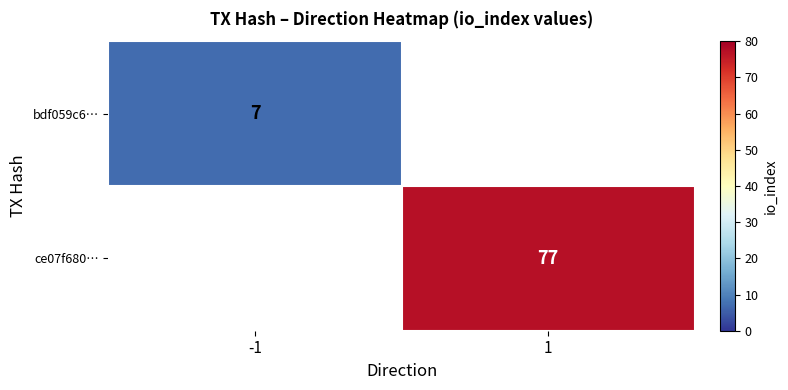

Is the value of ce07f680… at 1 greater than the value of bdf059c6… at -1?

Yes